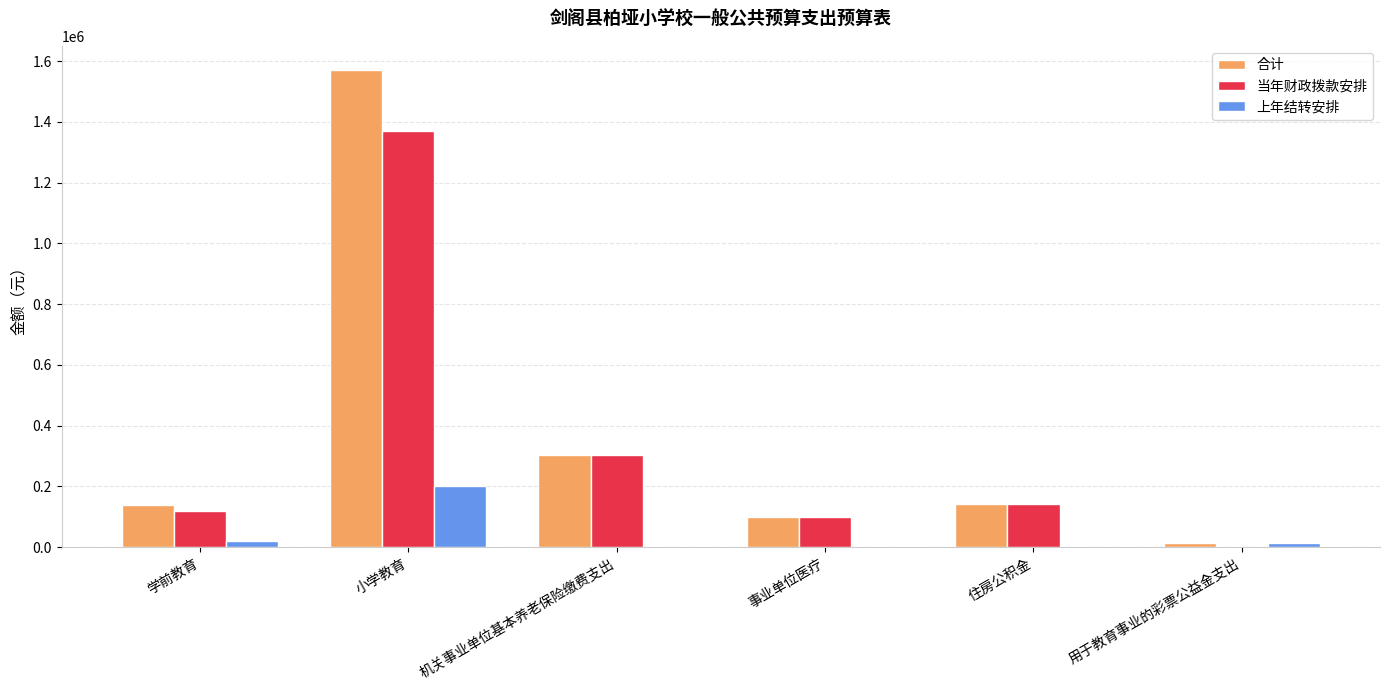

How many categories are shown in the chart?

6